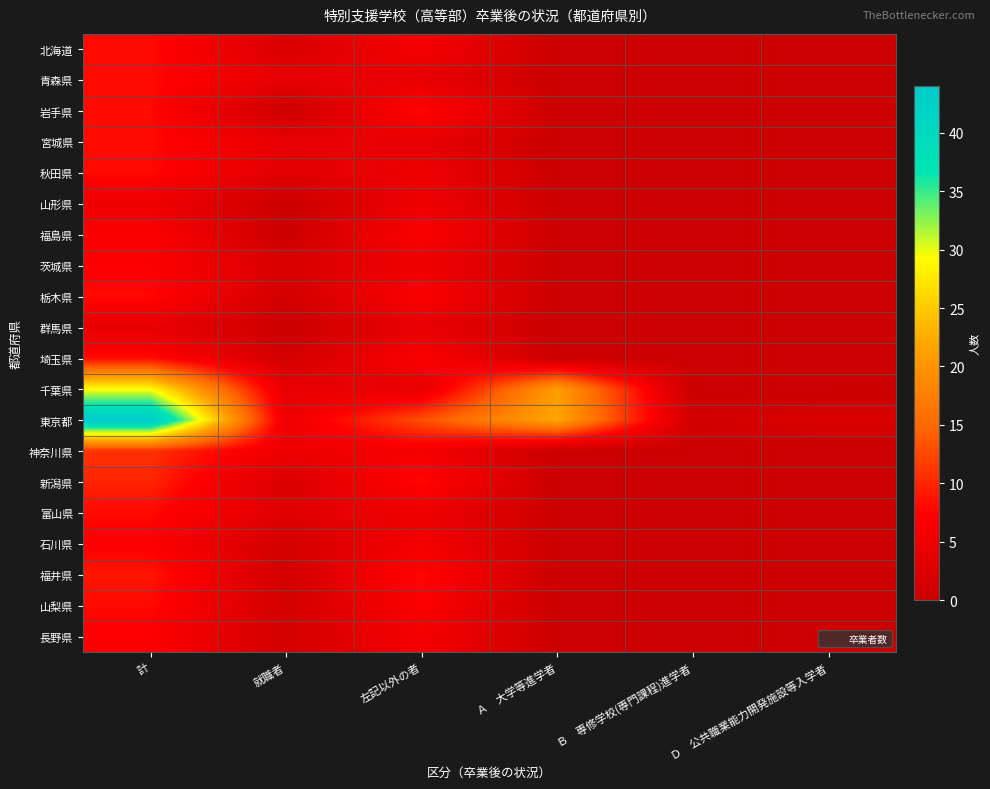

Reading right to left, list all the values displayed in this chart.

北海道: Ｄ　公共職業能力開発施設等入学者=0	Ｂ　専修学校(専門課程)進学者=0	Ａ　大学等進学者=0	左記以外の者=6	就職者=2	計=8
青森県: Ｄ　公共職業能力開発施設等入学者=0	Ｂ　専修学校(専門課程)進学者=0	Ａ　大学等進学者=0	左記以外の者=4	就職者=4	計=8
岩手県: Ｄ　公共職業能力開発施設等入学者=0	Ｂ　専修学校(専門課程)進学者=0	Ａ　大学等進学者=0	左記以外の者=8	就職者=0	計=8
宮城県: Ｄ　公共職業能力開発施設等入学者=0	Ｂ　専修学校(専門課程)進学者=0	Ａ　大学等進学者=0	左記以外の者=4	就職者=4	計=8
秋田県: Ｄ　公共職業能力開発施設等入学者=0	Ｂ　専修学校(専門課程)進学者=0	Ａ　大学等進学者=0	左記以外の者=5	就職者=3	計=8
山形県: Ｄ　公共職業能力開発施設等入学者=0	Ｂ　専修学校(専門課程)進学者=0	Ａ　大学等進学者=0	左記以外の者=5	就職者=0	計=5
福島県: Ｄ　公共職業能力開発施設等入学者=0	Ｂ　専修学校(専門課程)進学者=0	Ａ　大学等進学者=0	左記以外の者=7	就職者=0	計=7
茨城県: Ｄ　公共職業能力開発施設等入学者=0	Ｂ　専修学校(専門課程)進学者=0	Ａ　大学等進学者=0	左記以外の者=5	就職者=2	計=7
栃木県: Ｄ　公共職業能力開発施設等入学者=0	Ｂ　専修学校(専門課程)進学者=0	Ａ　大学等進学者=0	左記以外の者=7	就職者=1	計=8
群馬県: Ｄ　公共職業能力開発施設等入学者=0	Ｂ　専修学校(専門課程)進学者=0	Ａ　大学等進学者=0	左記以外の者=4	就職者=0	計=4
埼玉県: Ｄ　公共職業能力開発施設等入学者=0	Ｂ　専修学校(専門課程)進学者=0	Ａ　大学等進学者=0	左記以外の者=7	就職者=1	計=8
千葉県: Ｄ　公共職業能力開発施設等入学者=0	Ｂ　専修学校(専門課程)進学者=0	Ａ　大学等進学者=21	左記以外の者=4	就職者=4	計=29
東京都: Ｄ　公共職業能力開発施設等入学者=2	Ｂ　専修学校(専門課程)進学者=1	Ａ　大学等進学者=22	左記以外の者=13	就職者=5	計=44
神奈川県: Ｄ　公共職業能力開発施設等入学者=0	Ｂ　専修学校(専門課程)進学者=0	Ａ　大学等進学者=0	左記以外の者=6	就職者=5	計=11
新潟県: Ｄ　公共職業能力開発施設等入学者=0	Ｂ　専修学校(専門課程)進学者=0	Ａ　大学等進学者=0	左記以外の者=8	就職者=2	計=10
富山県: Ｄ　公共職業能力開発施設等入学者=0	Ｂ　専修学校(専門課程)進学者=0	Ａ　大学等進学者=0	左記以外の者=5	就職者=3	計=8
石川県: Ｄ　公共職業能力開発施設等入学者=0	Ｂ　専修学校(専門課程)進学者=0	Ａ　大学等進学者=0	左記以外の者=6	就職者=1	計=7
福井県: Ｄ　公共職業能力開発施設等入学者=0	Ｂ　専修学校(専門課程)進学者=0	Ａ　大学等進学者=0	左記以外の者=8	就職者=1	計=9
山梨県: Ｄ　公共職業能力開発施設等入学者=0	Ｂ　専修学校(専門課程)進学者=0	Ａ　大学等進学者=0	左記以外の者=7	就職者=1	計=8
長野県: Ｄ　公共職業能力開発施設等入学者=0	Ｂ　専修学校(専門課程)進学者=0	Ａ　大学等進学者=0	左記以外の者=6	就職者=1	計=7